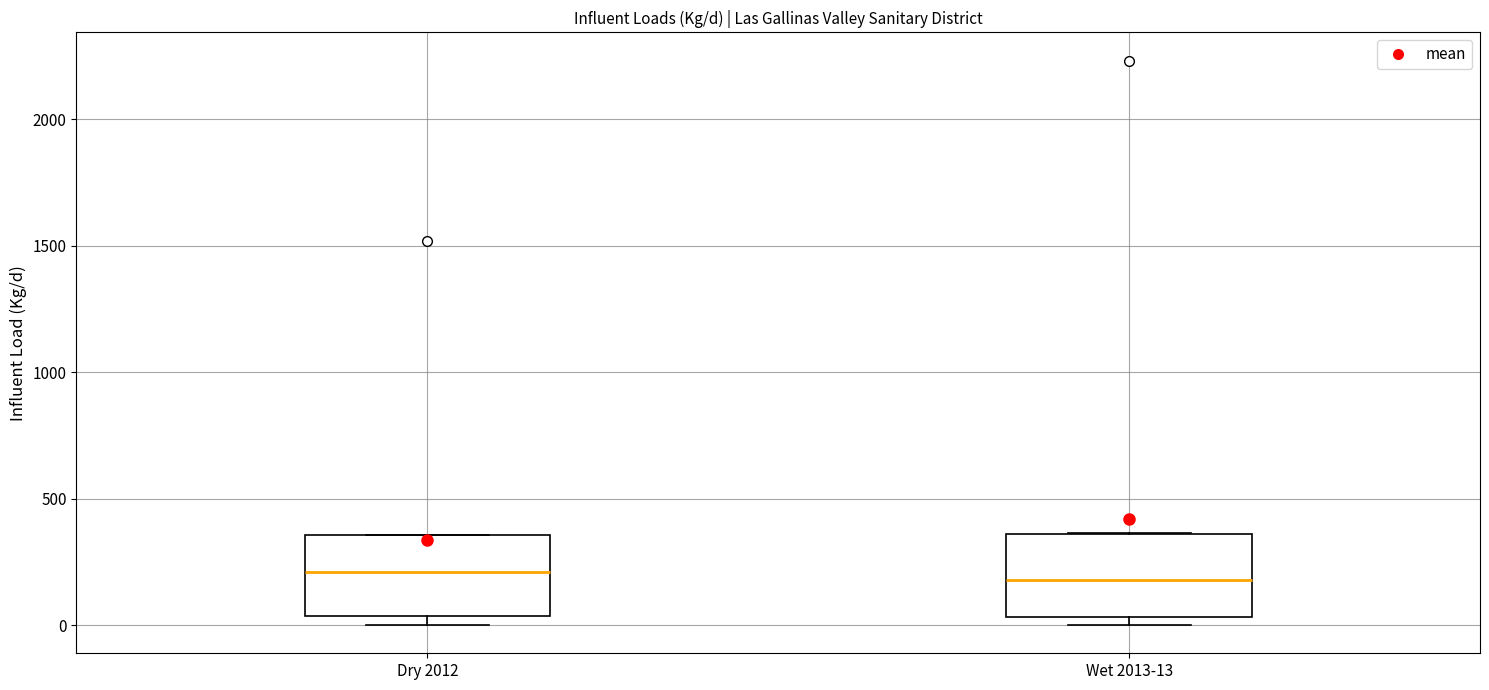

Where does the median line of the box for Wet 2013-13 sit on the y-axis? The values are not printed on the chart, so give them approximately, as read against the axis.

200